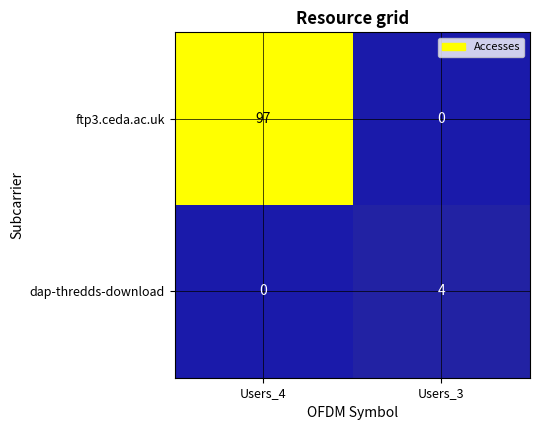

What is the difference between the highest and lowest values at Users_3?

4